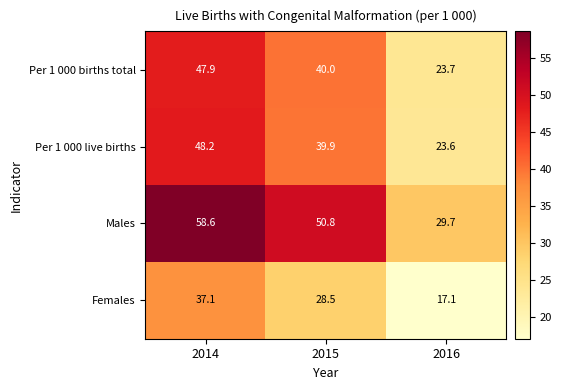

At which label does Per 1 000 births total reach its peak?

2014